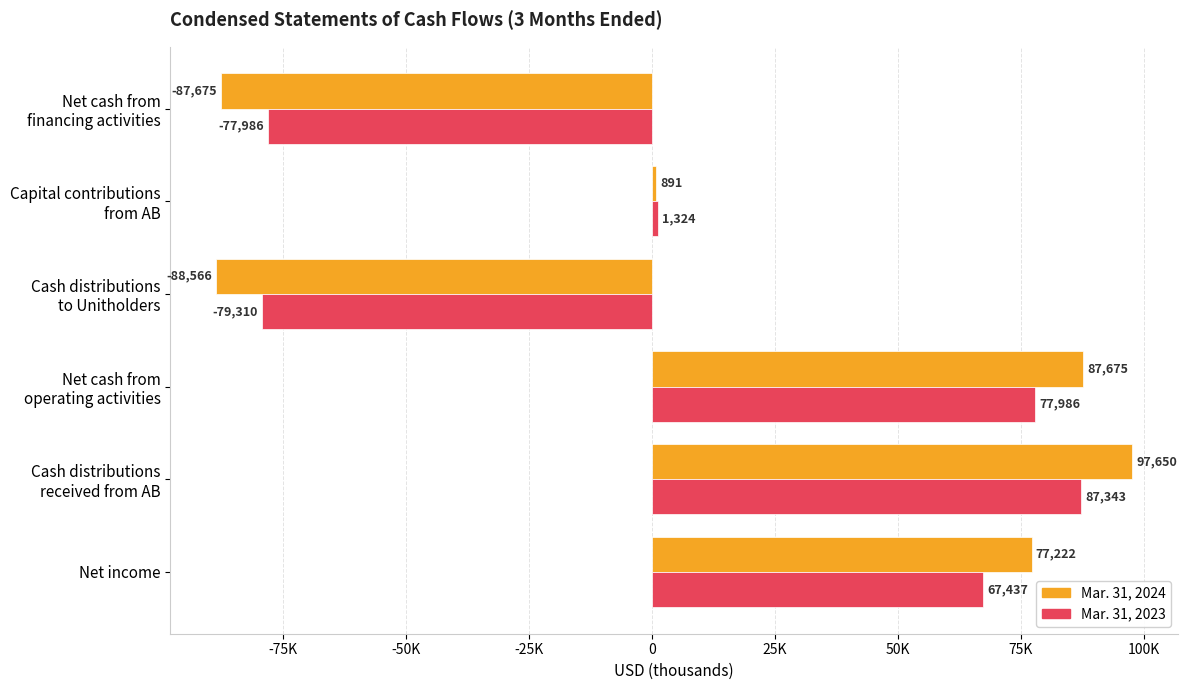

What are all the series names shown in the legend?

Mar. 31, 2024, Mar. 31, 2023